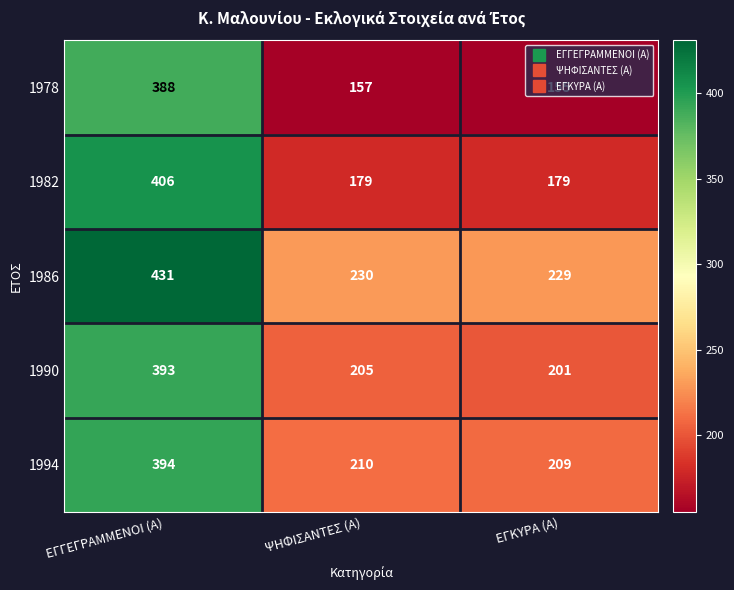

The value of 1986 at ΨΗΦΙΣΑΝΤΕΣ (Α) is 386. True or false?

False